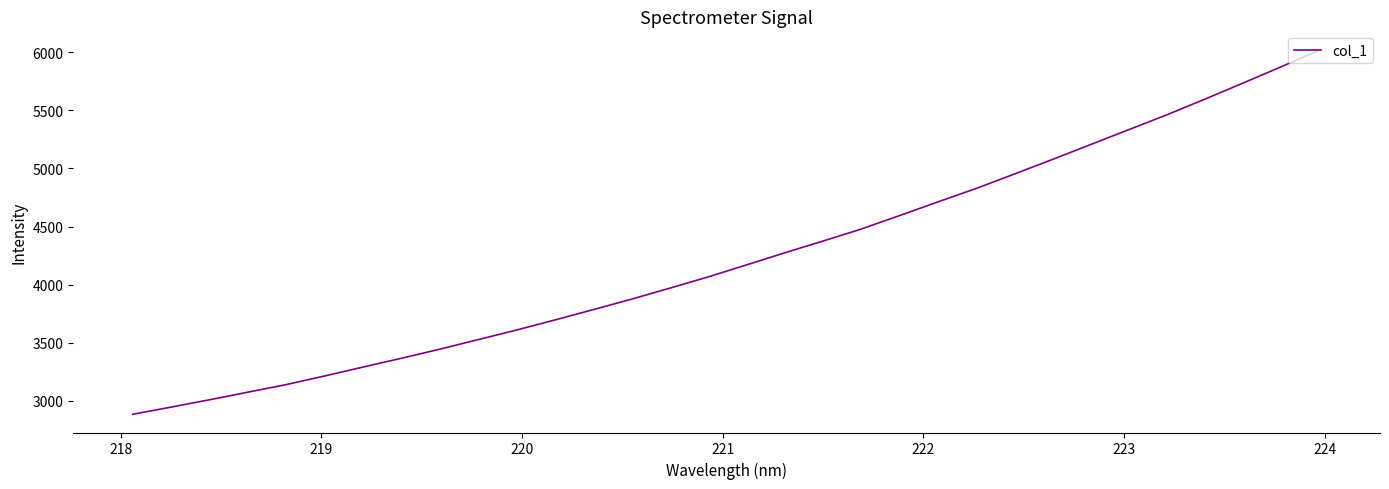

How many lines are shown in the chart?

1